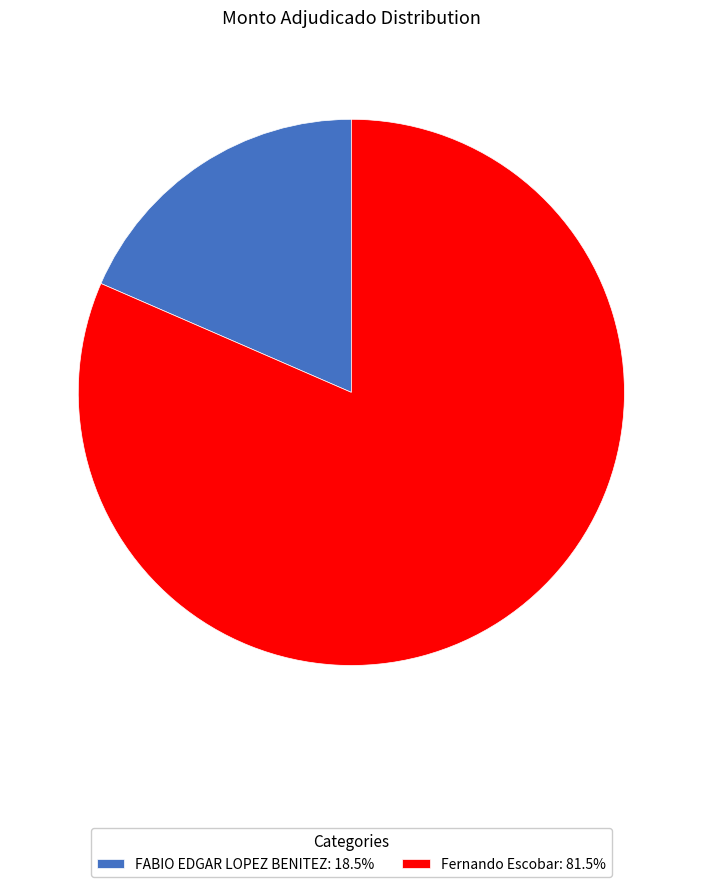

Do Fernando Escobar: 81.5% and FABIO EDGAR LOPEZ BENITEZ: 18.5% together represent more than half of the pie?

Yes